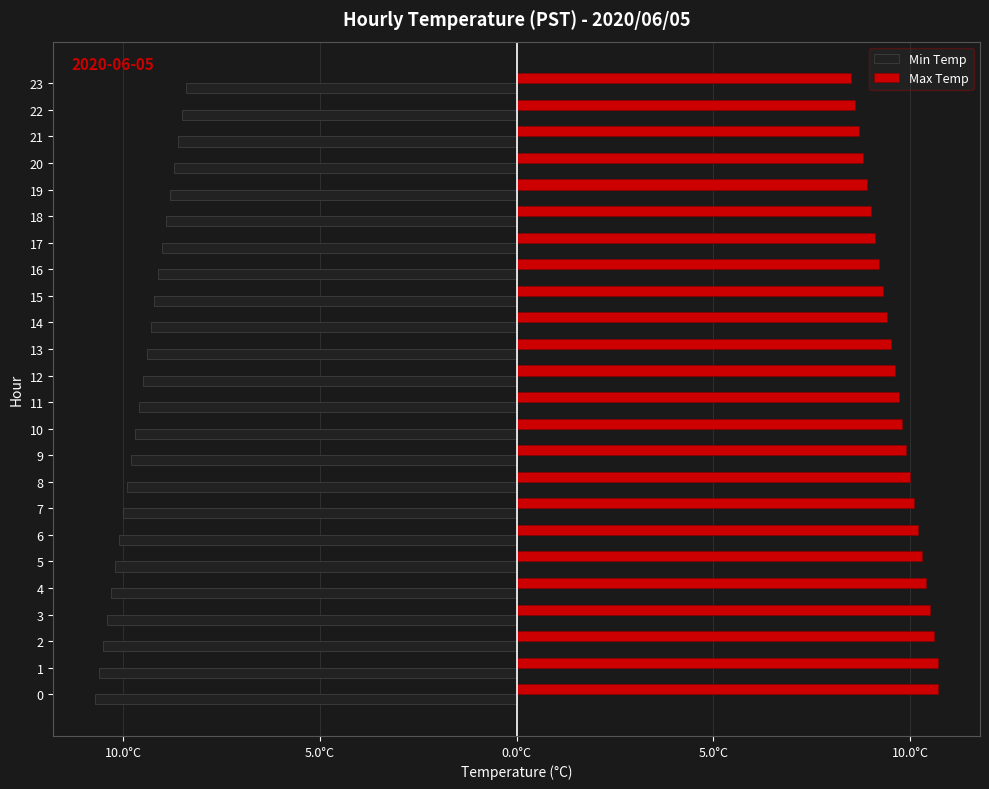

What is the lowest value of the Min Temp series?

-10.7